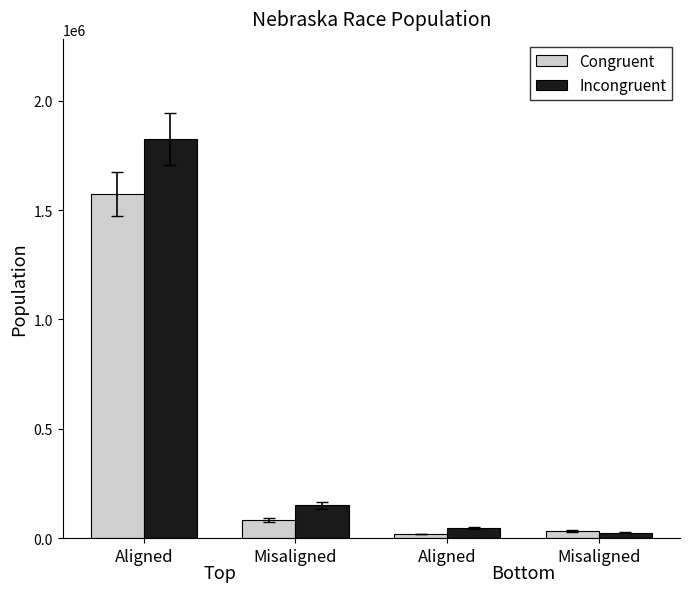

At which category is the sum across all series the highest?

Aligned